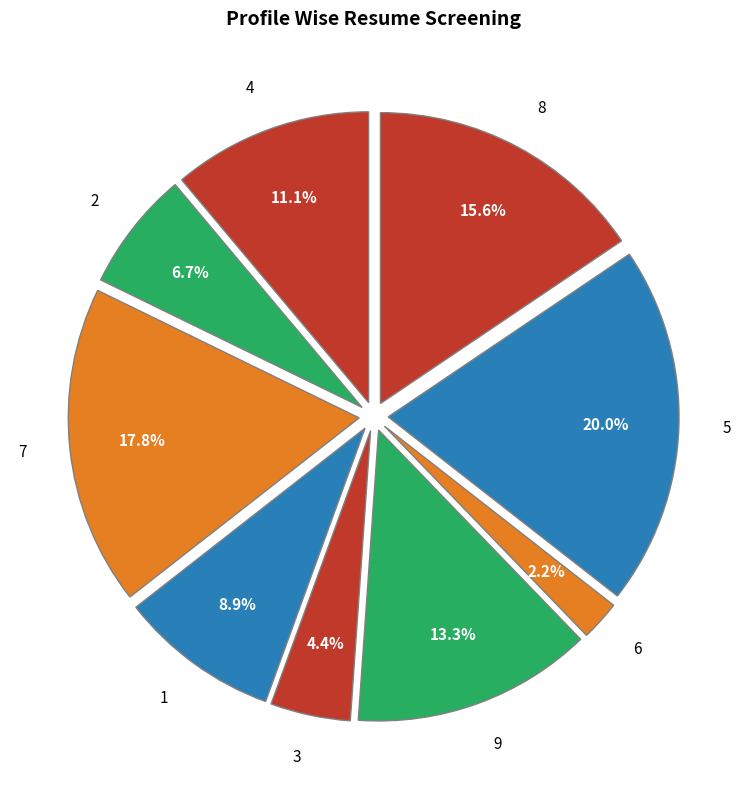

Rank the categories by value from highest to lowest.

5, 7, 8, 9, 4, 1, 2, 3, 6